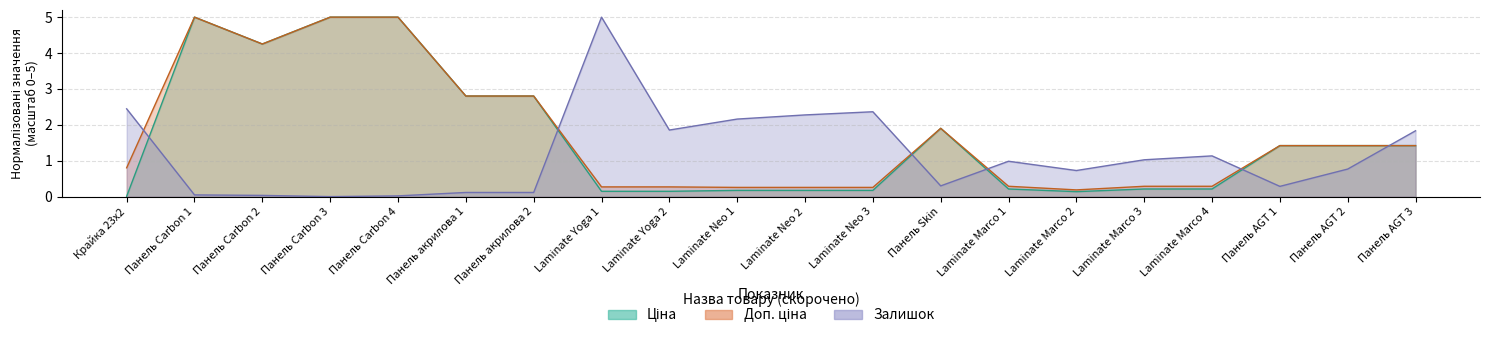

What is the label of the 18th point from the right?

Панель Carbon 2